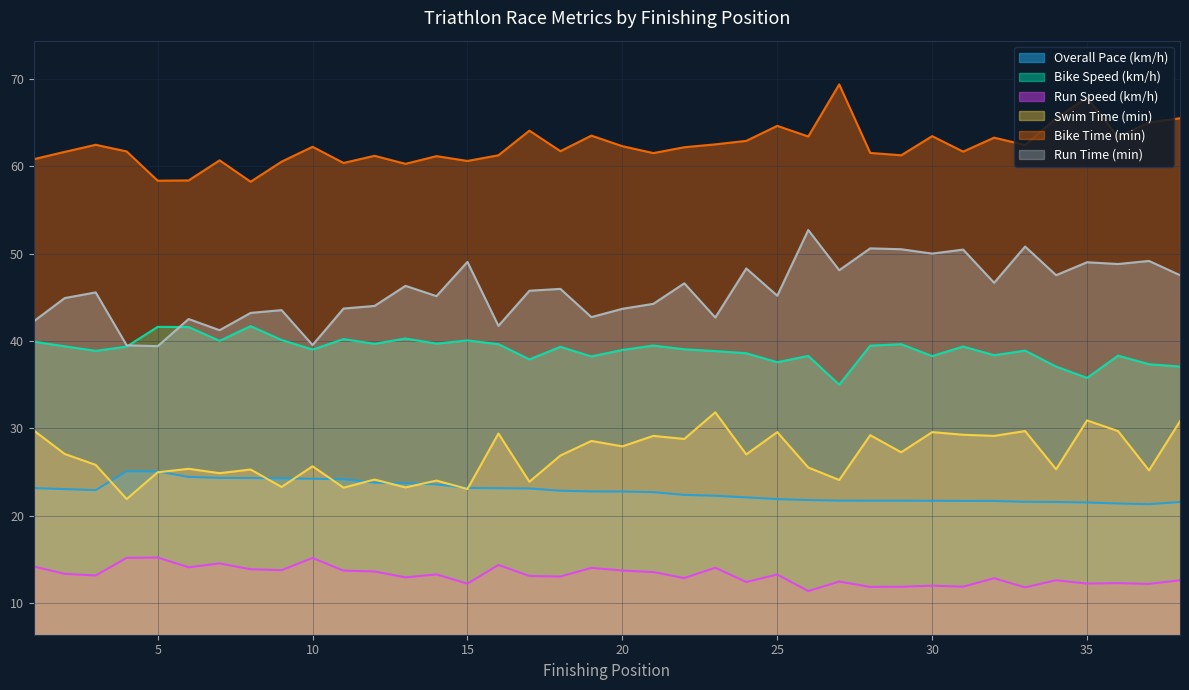

Is it true that Bike Speed (km/h) equals 40.3 at 13?

True